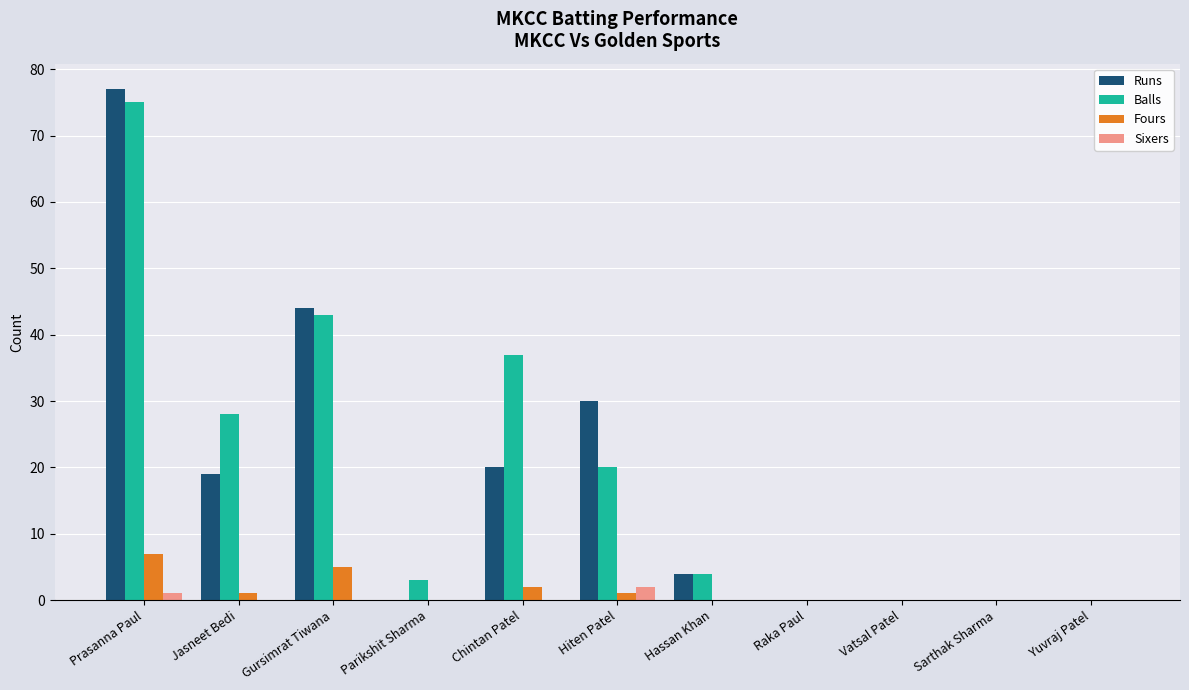

Which series changed the most between Prasanna Paul and Raka Paul?

Runs